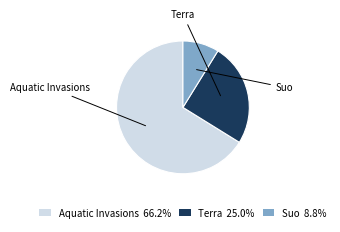

Does Aquatic Invasions represent more than half of the total?

Yes